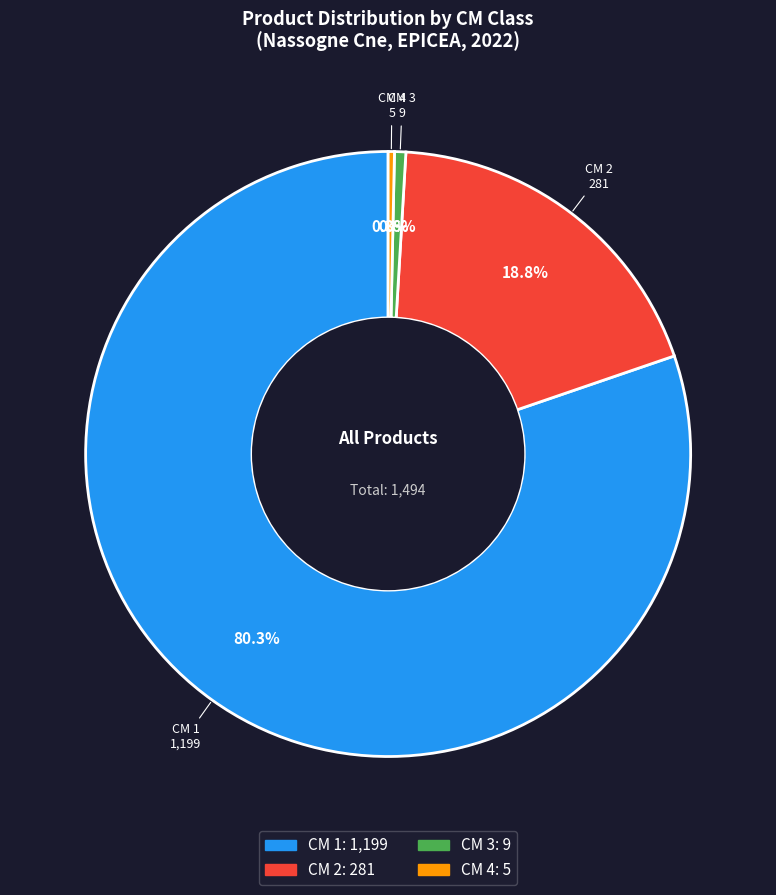

Which has a higher value, CM 4 or CM 1?

CM 1